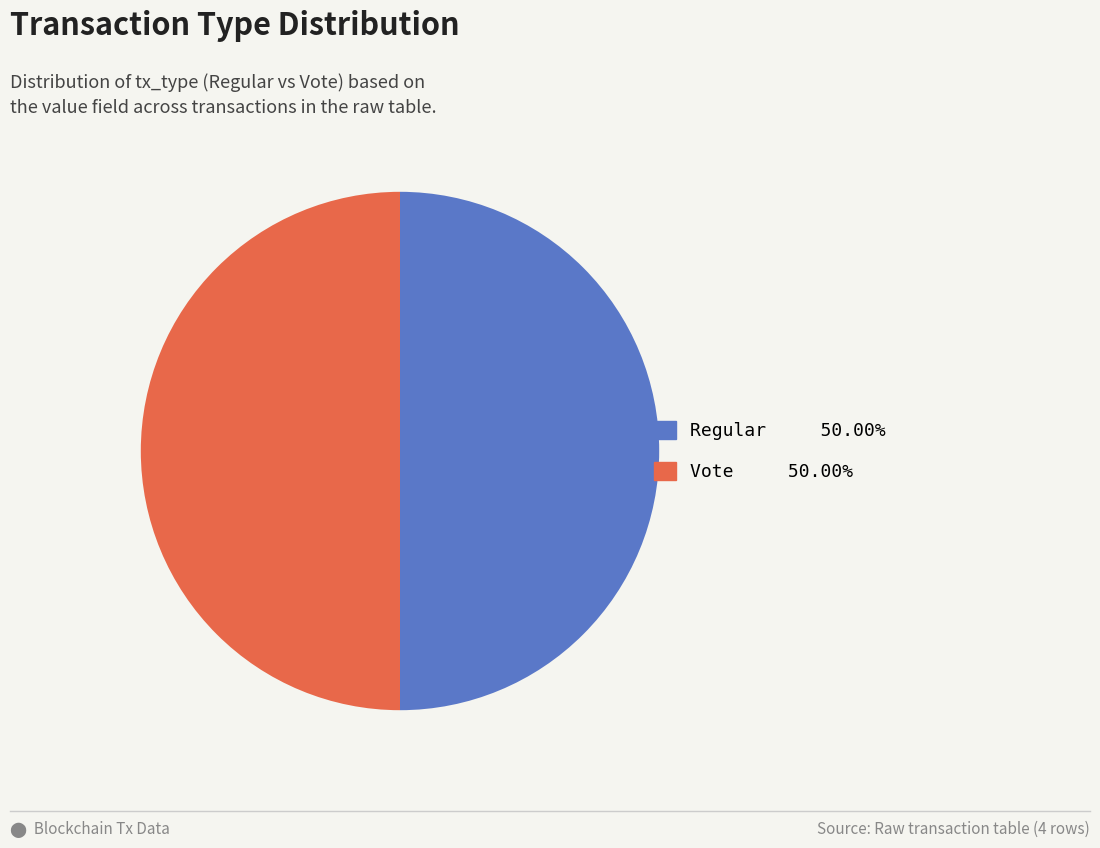

True or false: Vote accounts for 50% of the total.

True